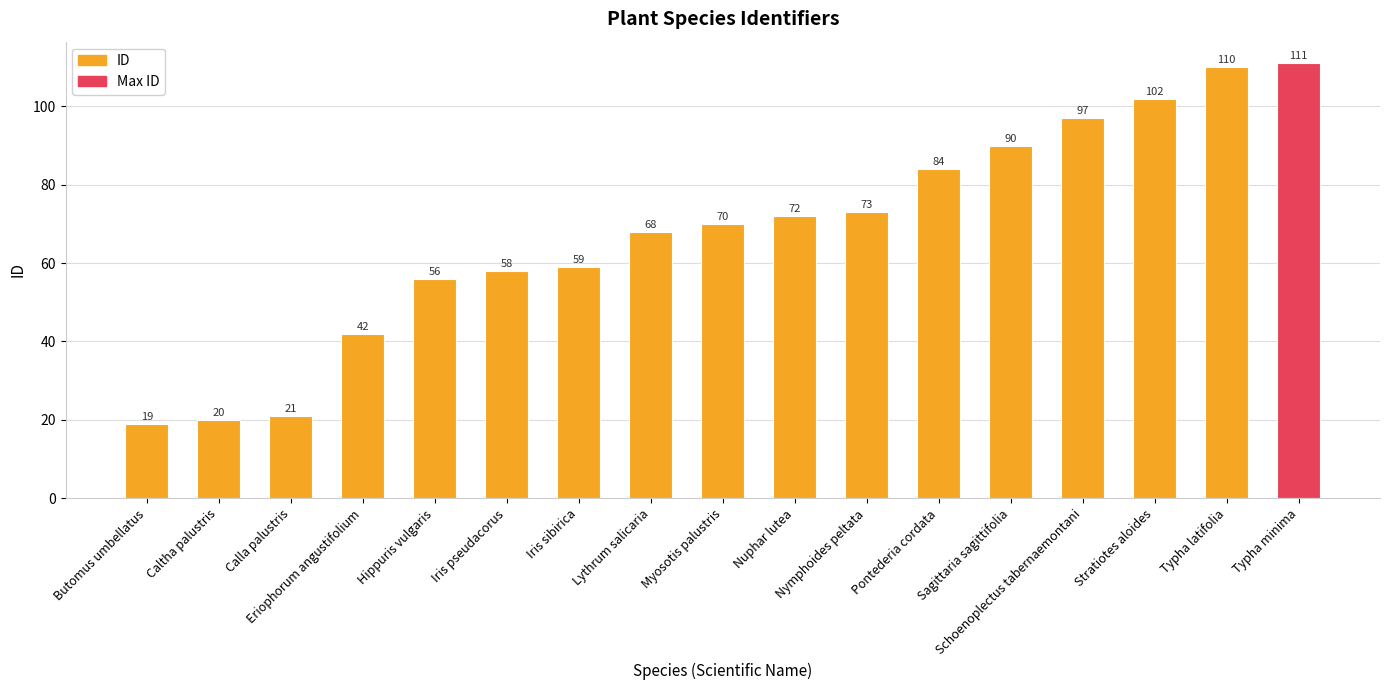

Which has a higher value, Hippuris vulgaris or Myosotis palustris?

Myosotis palustris